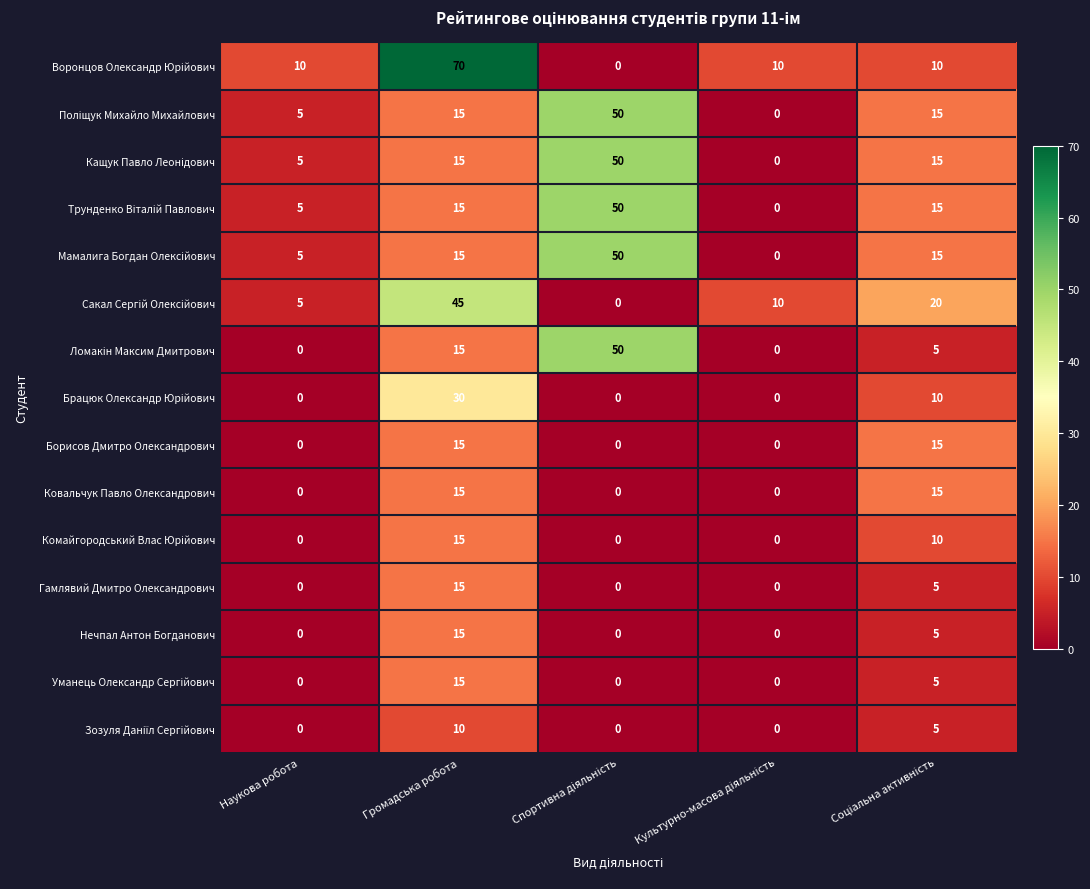

What is the average value of the Ковальчук Павло Олександрович series?

6